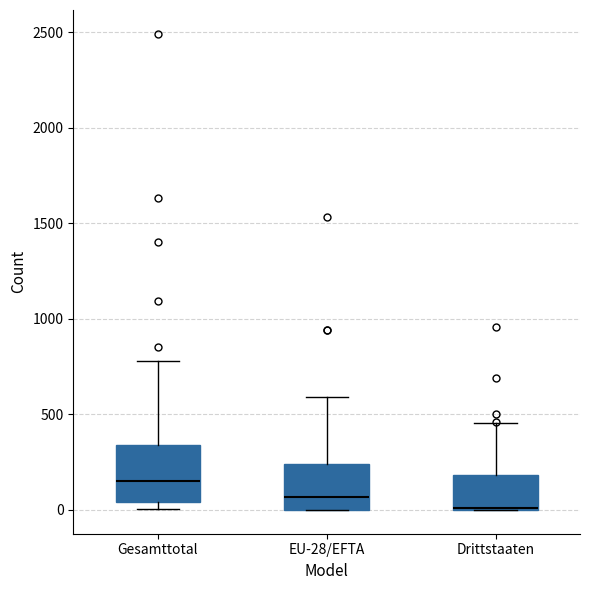

Which box is the tallest, from its lower edge to its upper edge?

Gesamttotal